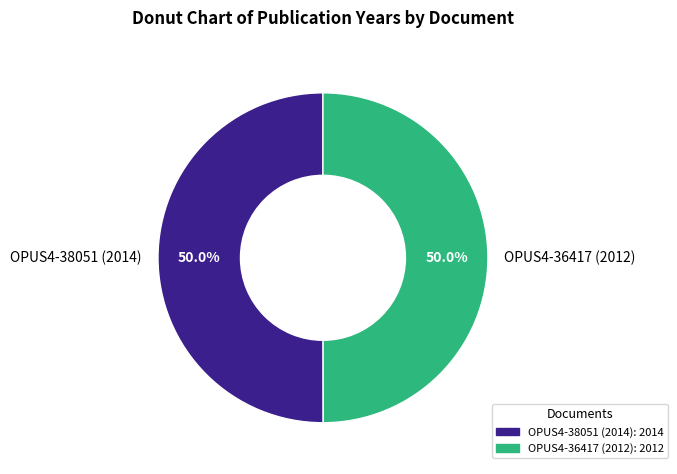

To the nearest percent, what percentage of the pie is OPUS4-36417 (2012)?

50%